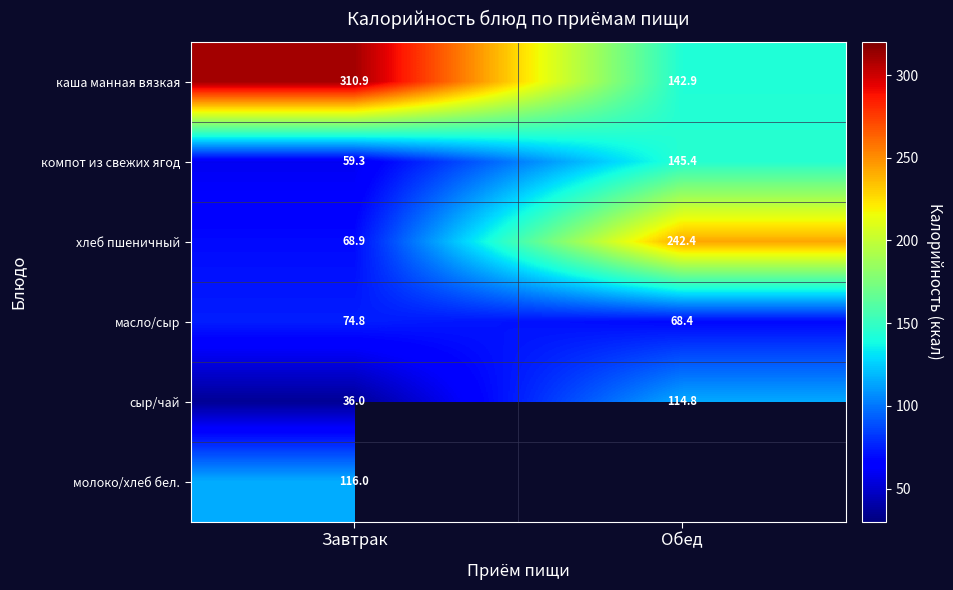

What is the spread (max minus min) of values at Обед?

174.0